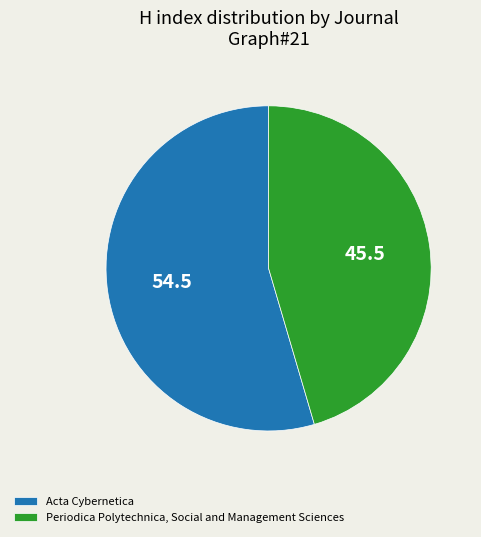

Is it true that Acta Cybernetica is 55% of the pie?

True